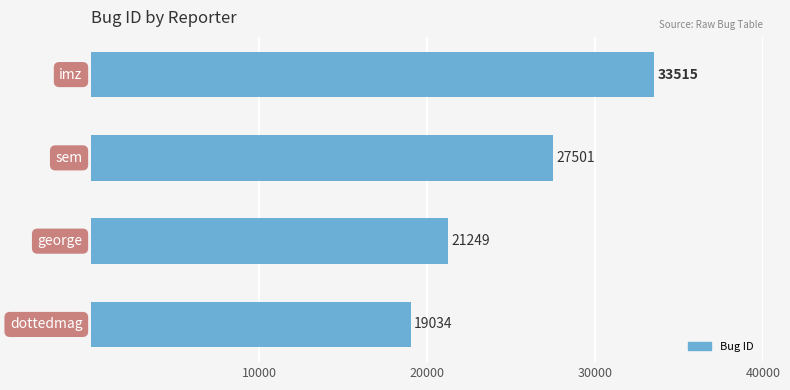

Count the values in the range 21249 to 33515.

3